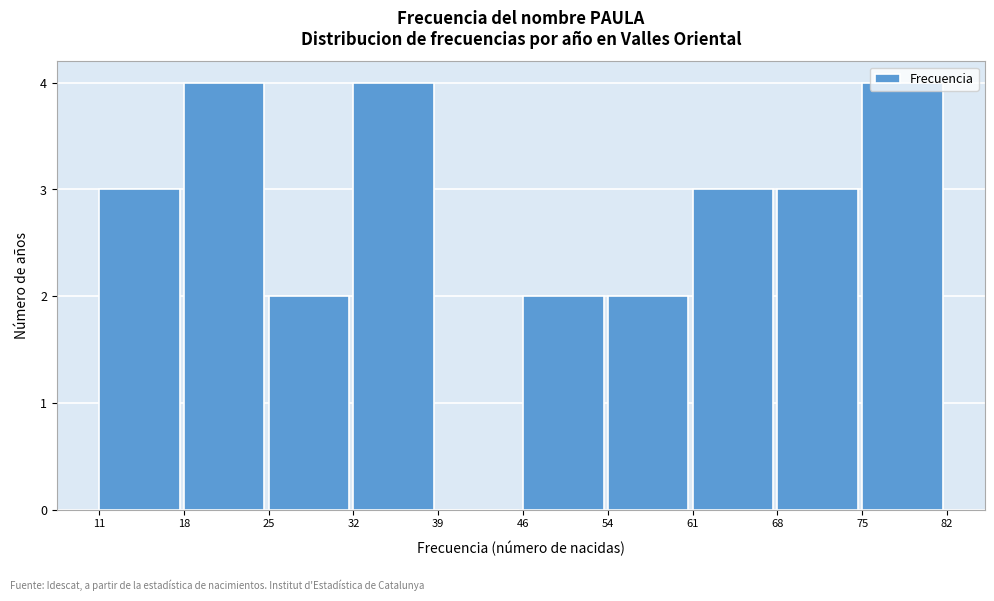

How tall is the bar that spans 32 to 39 on the x-axis? The values are not printed on the chart, so give them approximately, as read against the axis.

4